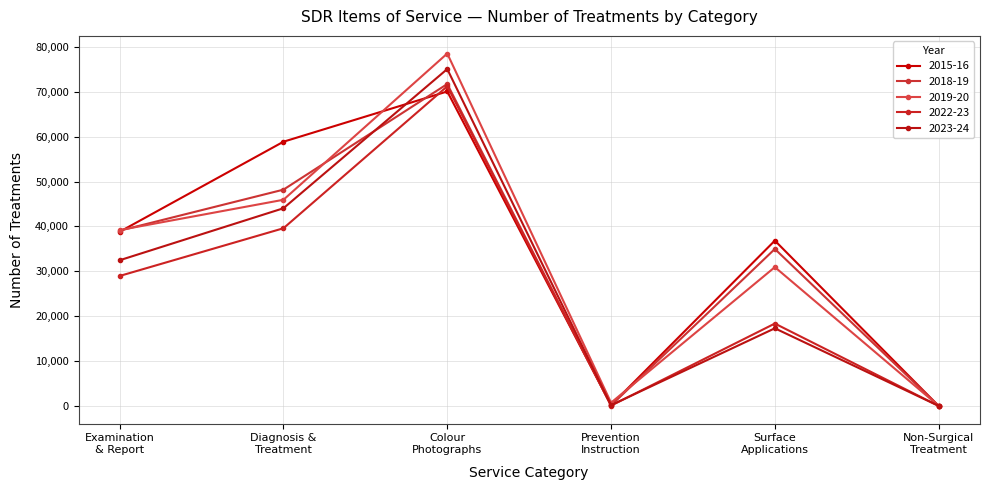

Reading left to right, list all the values displayed in this chart.

2015-16: Examination
& Report=38809	Diagnosis &
Treatment=58858	Colour
Photographs=70048	Prevention
Instruction=210	Surface
Applications=36839	Non-Surgical
Treatment=26
2018-19: Examination
& Report=39050	Diagnosis &
Treatment=48187	Colour
Photographs=71707	Prevention
Instruction=148	Surface
Applications=34980	Non-Surgical
Treatment=51
2019-20: Examination
& Report=39188	Diagnosis &
Treatment=45932	Colour
Photographs=78498	Prevention
Instruction=751	Surface
Applications=30936	Non-Surgical
Treatment=43
2022-23: Examination
& Report=28968	Diagnosis &
Treatment=39592	Colour
Photographs=71201	Prevention
Instruction=93	Surface
Applications=18372	Non-Surgical
Treatment=28
2023-24: Examination
& Report=32467	Diagnosis &
Treatment=44044	Colour
Photographs=75039	Prevention
Instruction=202	Surface
Applications=17316	Non-Surgical
Treatment=37